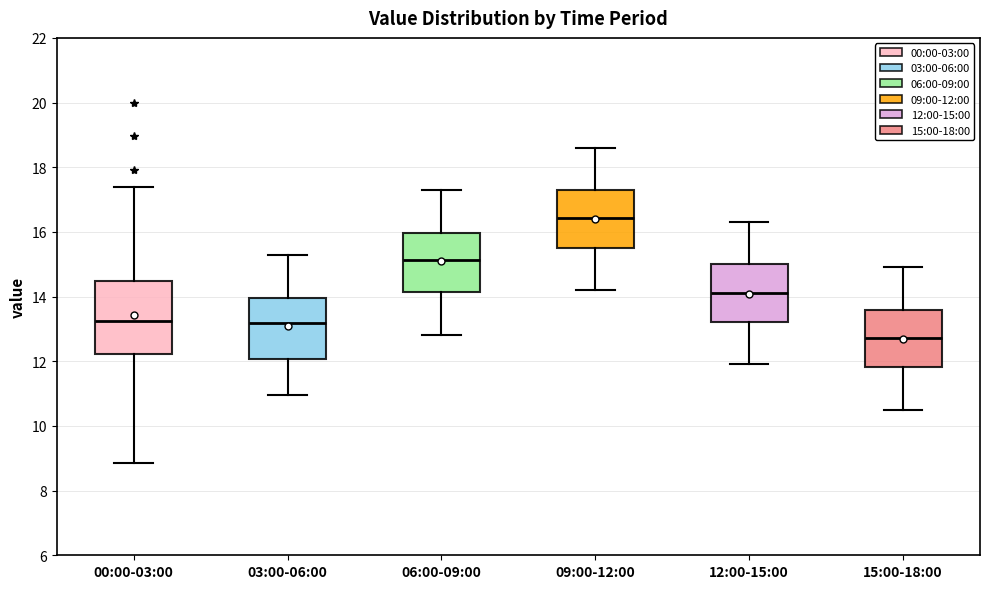

Where does the upper whisker of the box for 06:00-09:00 end on the y-axis? The values are not printed on the chart, so give them approximately, as read against the axis.

17.4